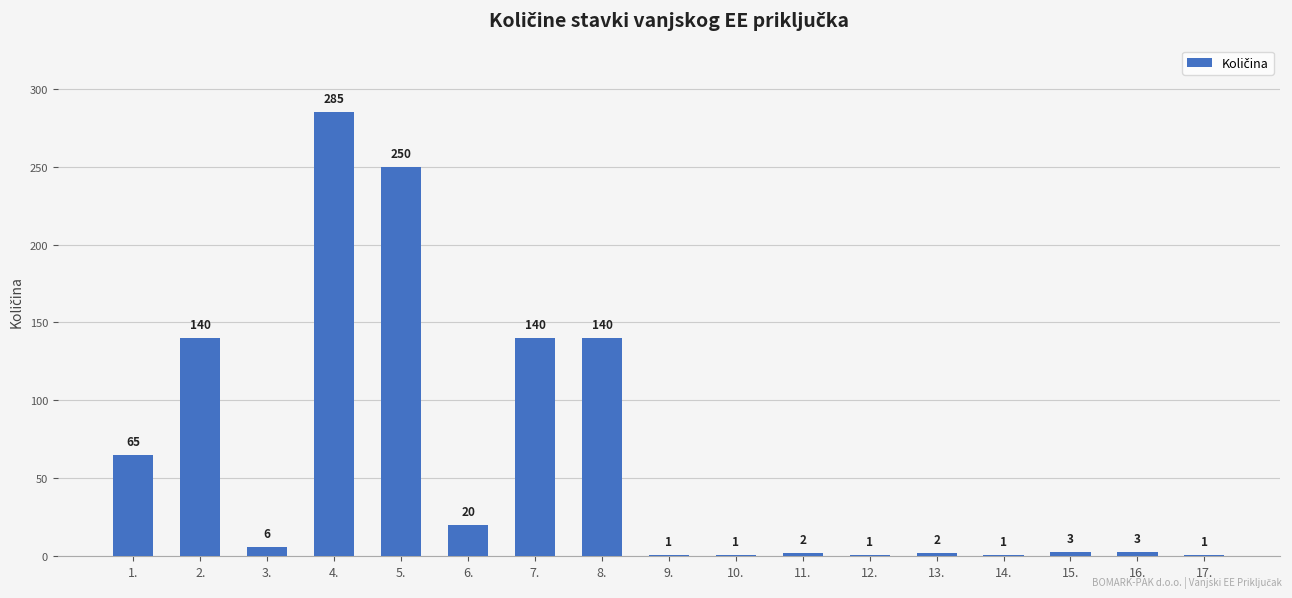

What is the value of the 3rd bar from the left?

6